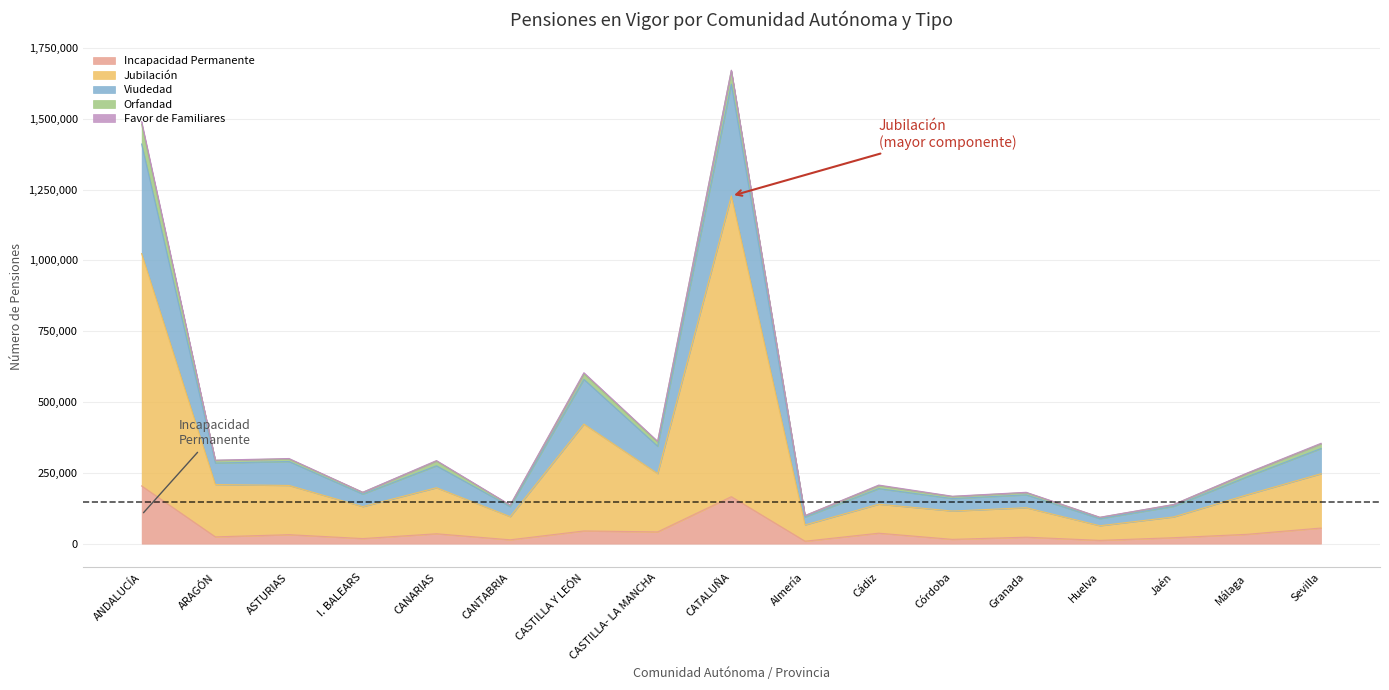

At which label does Incapacidad Permanente reach its peak?

ANDALUCÍA